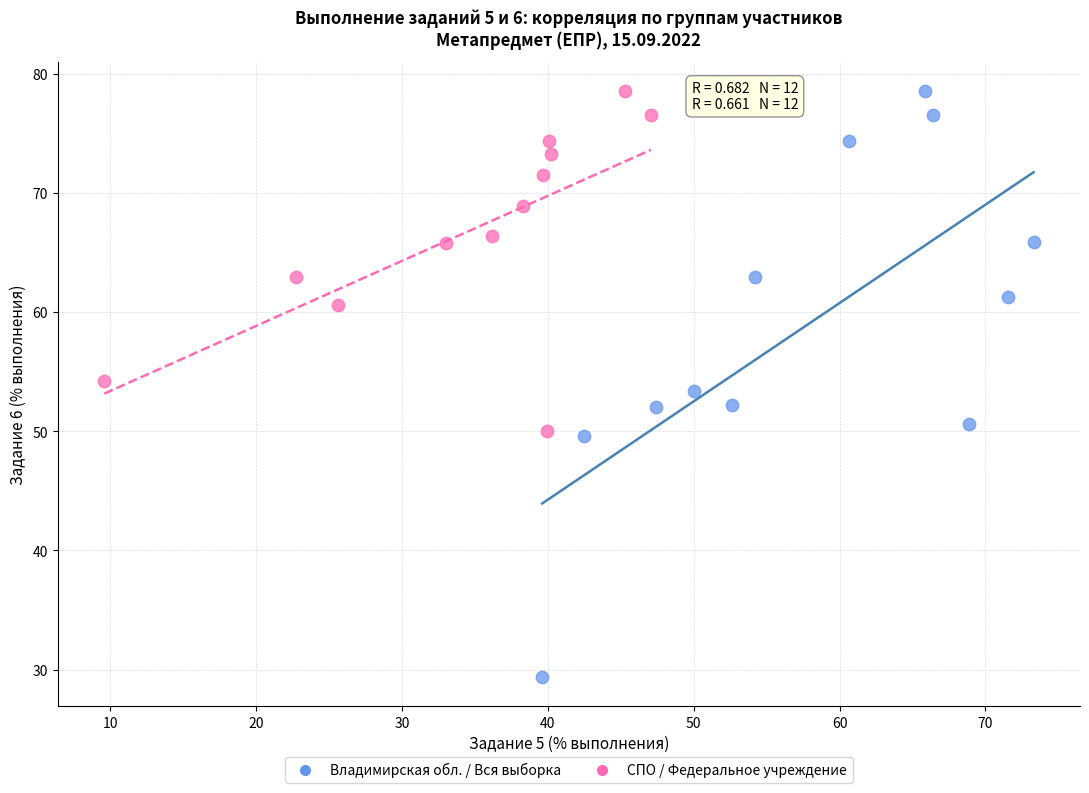

Which series has the largest Y range (max minus min)?

Владимирская обл. / Вся выборка